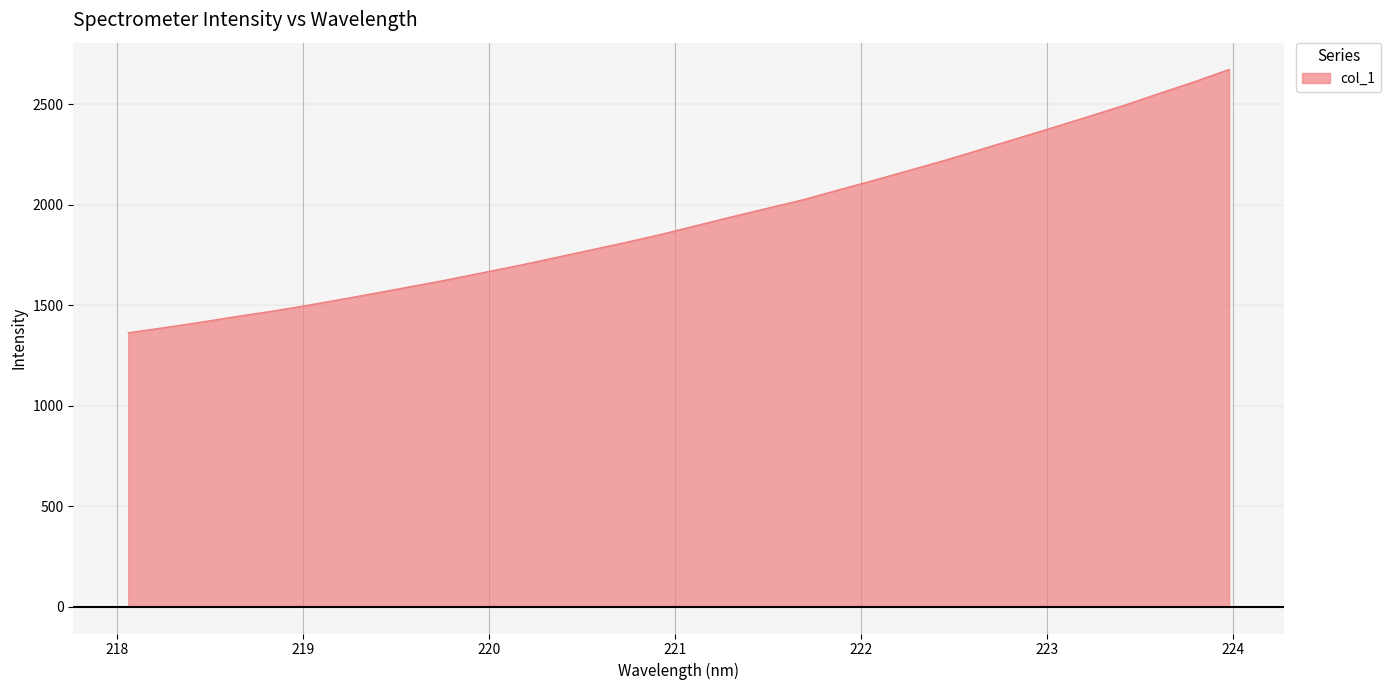

What is the minimum value shown in the chart?

1362.6